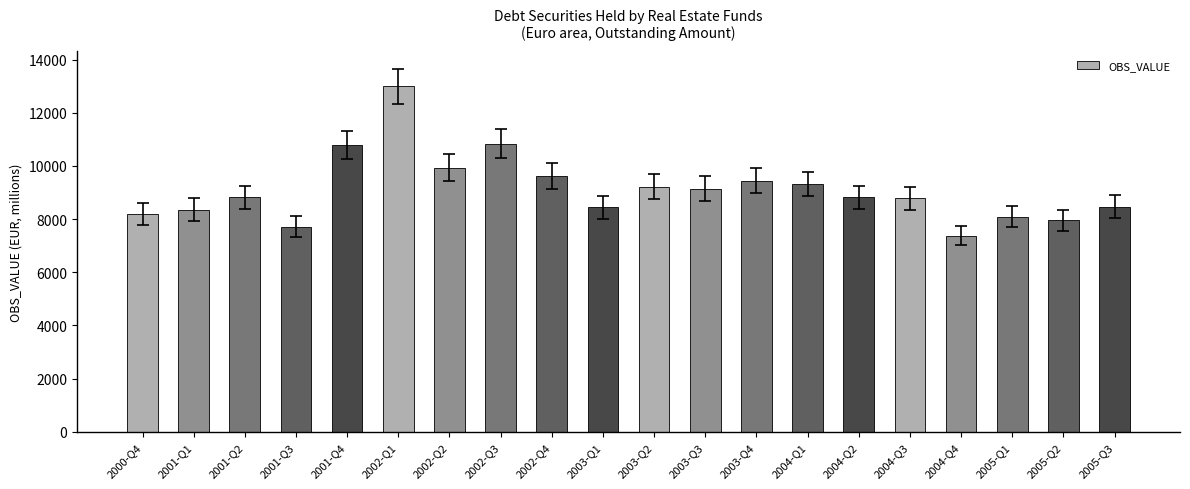

Where does the data first go above 8817?

2001-Q4